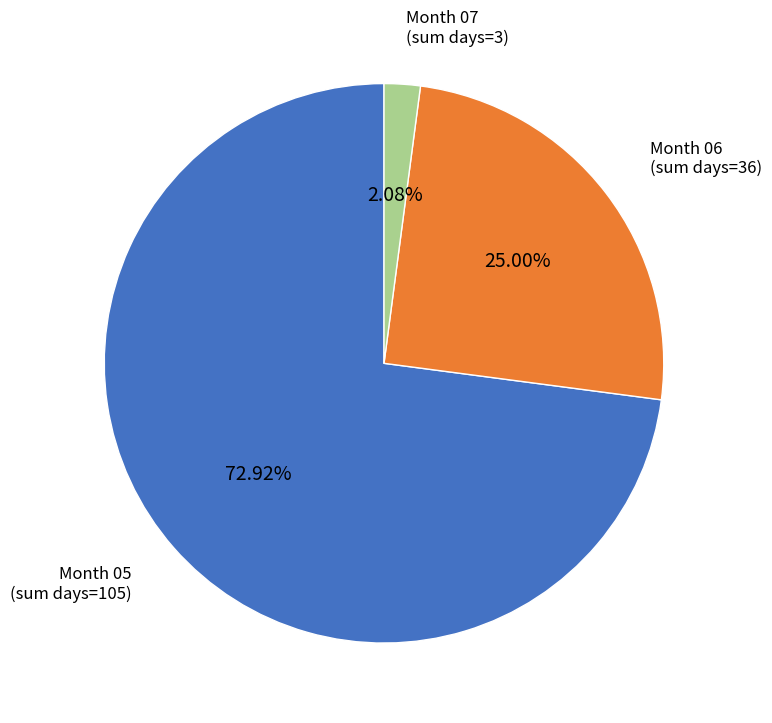

To the nearest percent, what is the difference between the largest and smallest slice percentages?

71%